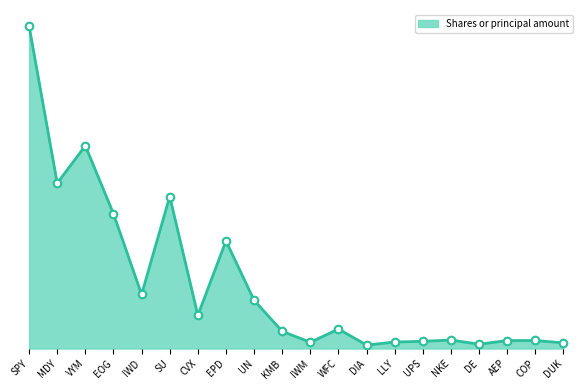

Between IWM and KMB, which is larger?

KMB